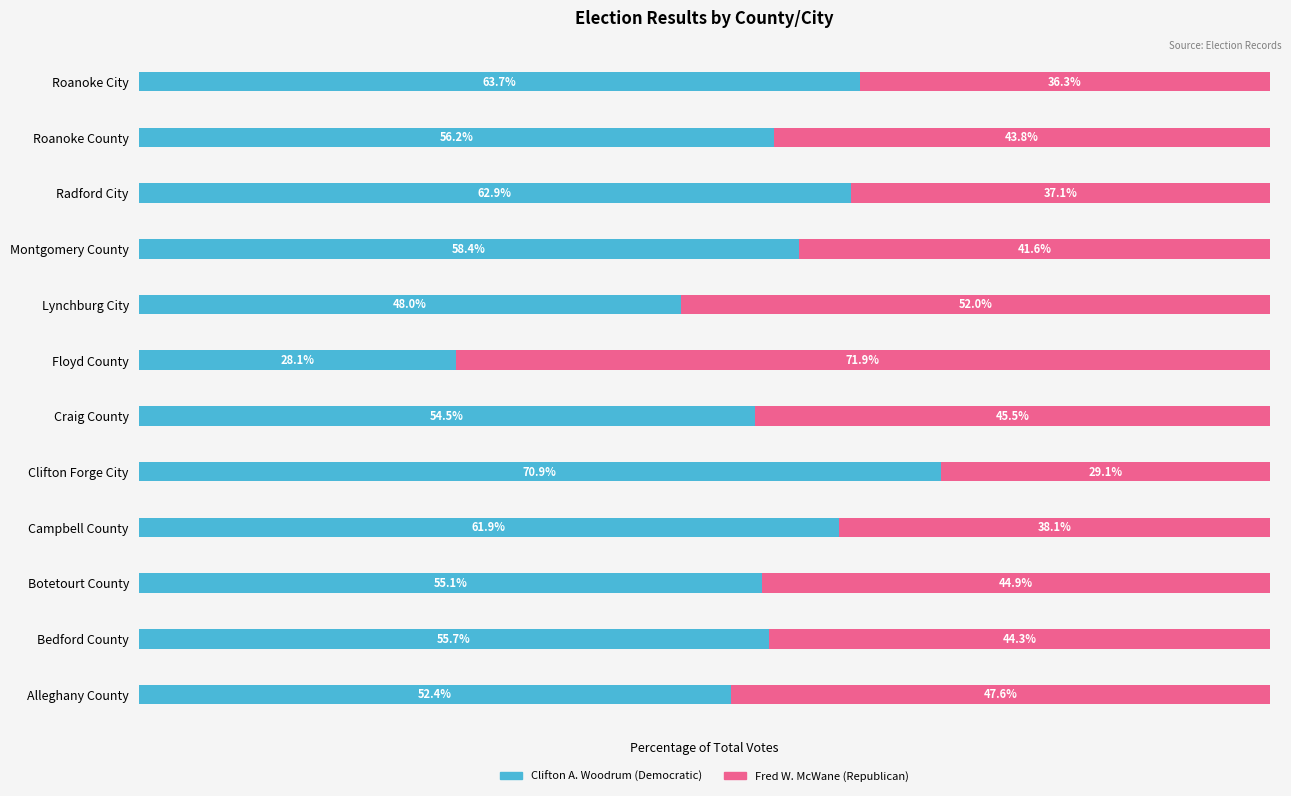

Which series has the largest total across all categories?

Clifton A. Woodrum (Democratic)